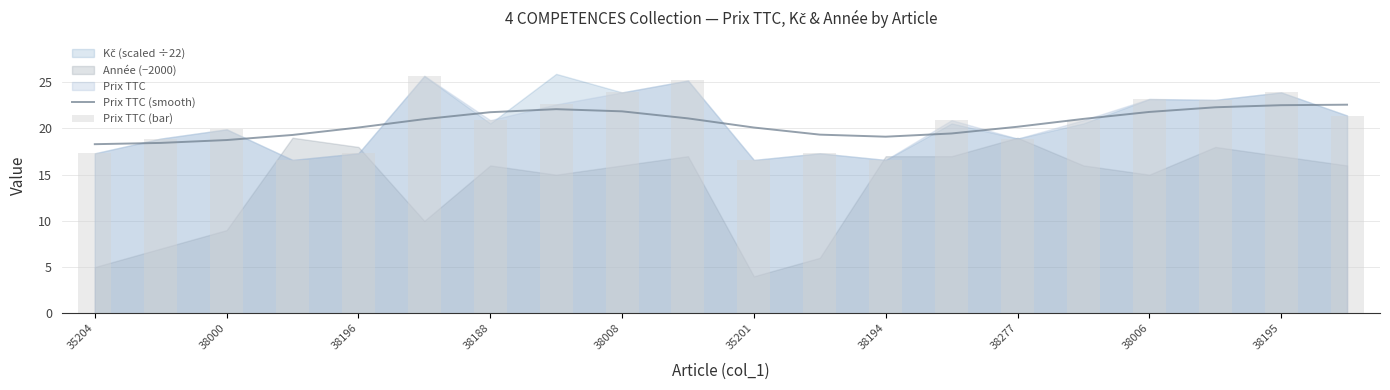

The Prix TTC (smooth) series shows 5.7 at 38000. True or false?

False